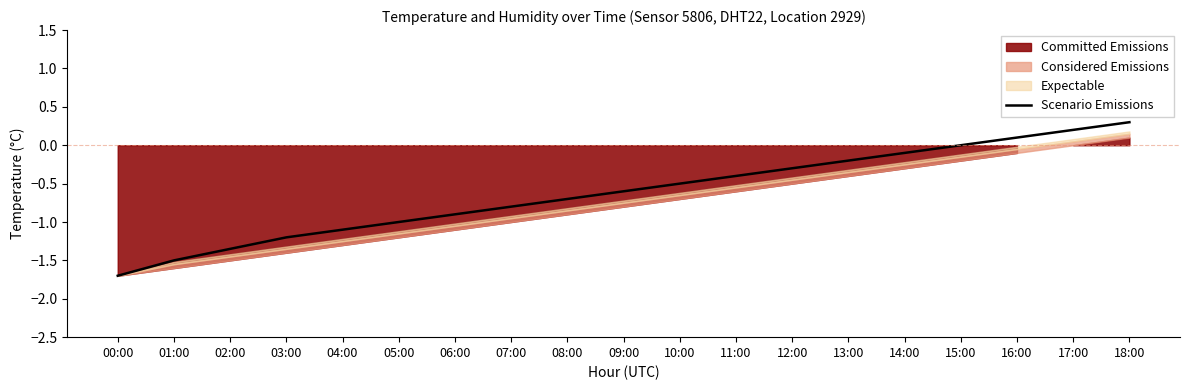

What is the greatest value displayed?

0.3